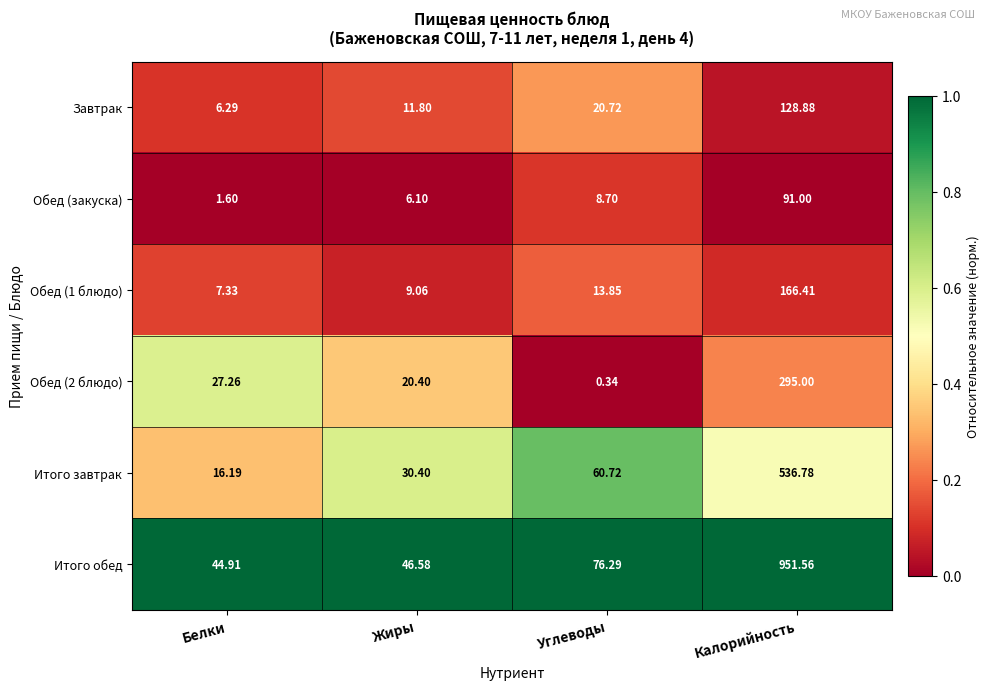

Which category has the lowest value across all series?

Углеводы